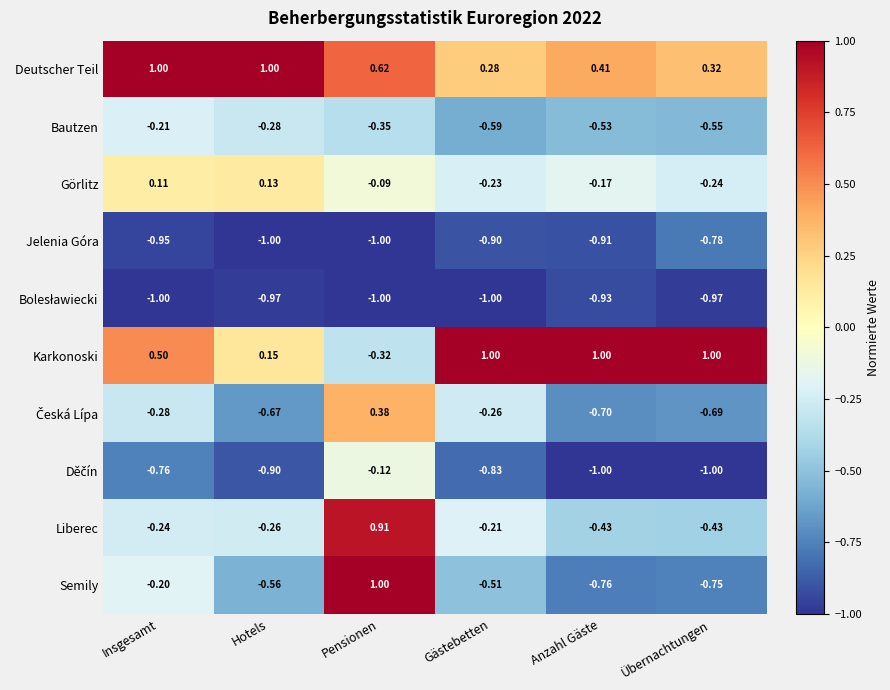

Which series has the largest range (max minus min)?

Semily